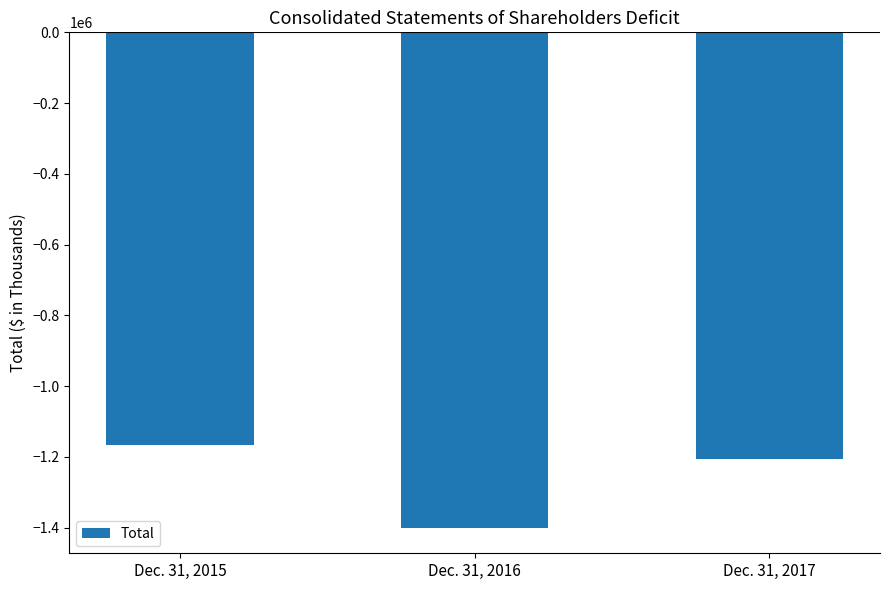

What is the difference between the values at Dec. 31, 2017 and Dec. 31, 2015?

40236